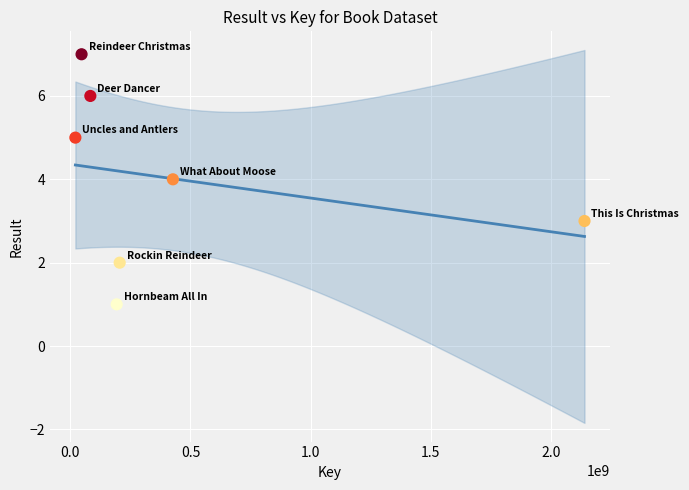

What is the range of Y values (max minus min)?

6